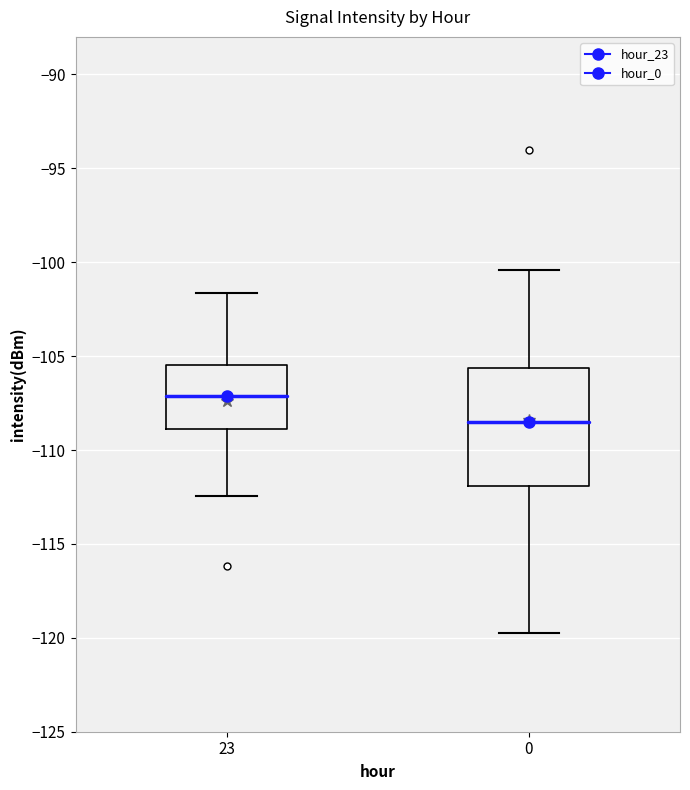

Reading left to right, transcribe this box plot: for each box, give where its median line is, the range the box spans, and where its two whiskers end, as read against the y-axis. The values are not printed on the chart, so give them approximately, as read against the axis.

23: median -107.0, box -109.0 to -105.5, whiskers -112.5 to -101.5
0: median -108.5, box -112.0 to -105.5, whiskers -119.5 to -100.5